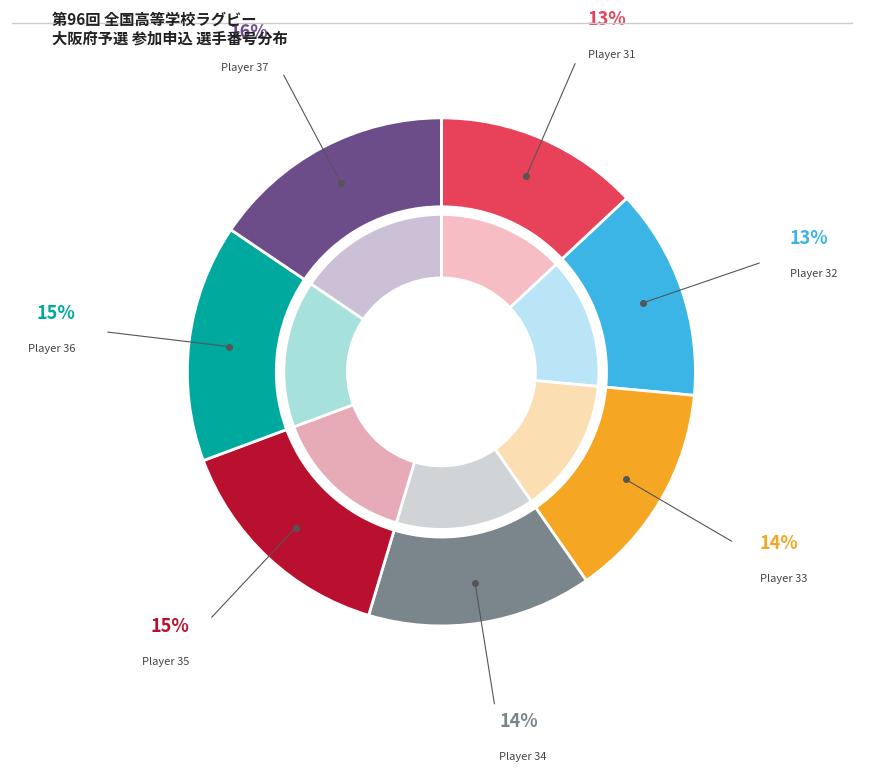

Approximately how many times larger is the value at 34 compared to 32?

1.1